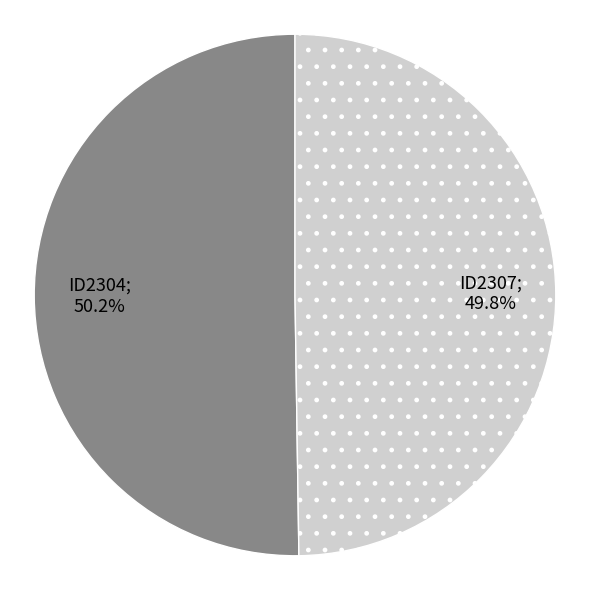

Is there a majority slice in this chart?

Yes